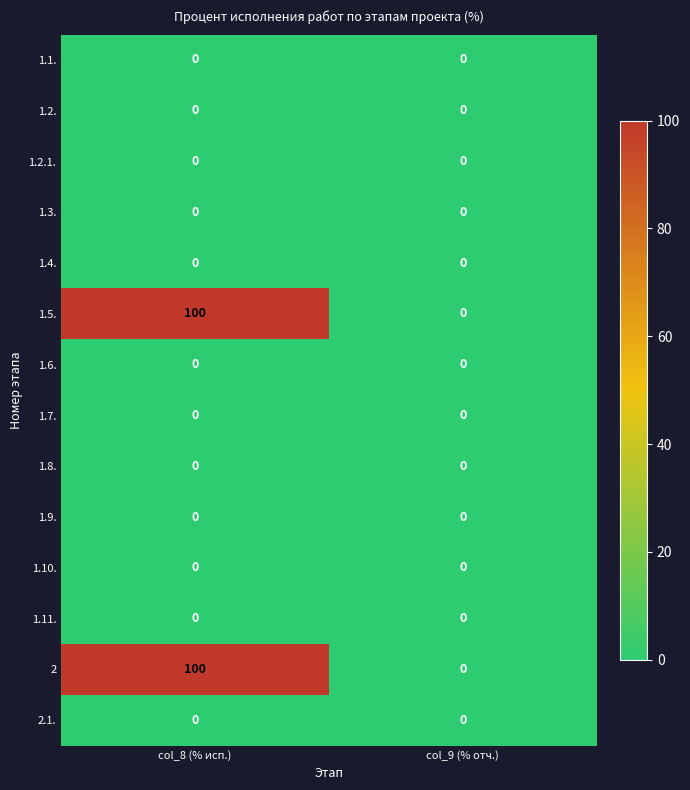

Reading left to right, extract all data points from this chart.

1.1.: 0	0
1.2.: 0	0
1.2.1.: 0	0
1.3.: 0	0
1.4.: 0	0
1.5.: 100	0
1.6.: 0	0
1.7.: 0	0
1.8.: 0	0
1.9.: 0	0
1.10.: 0	0
1.11.: 0	0
2: 100	0
2.1.: 0	0